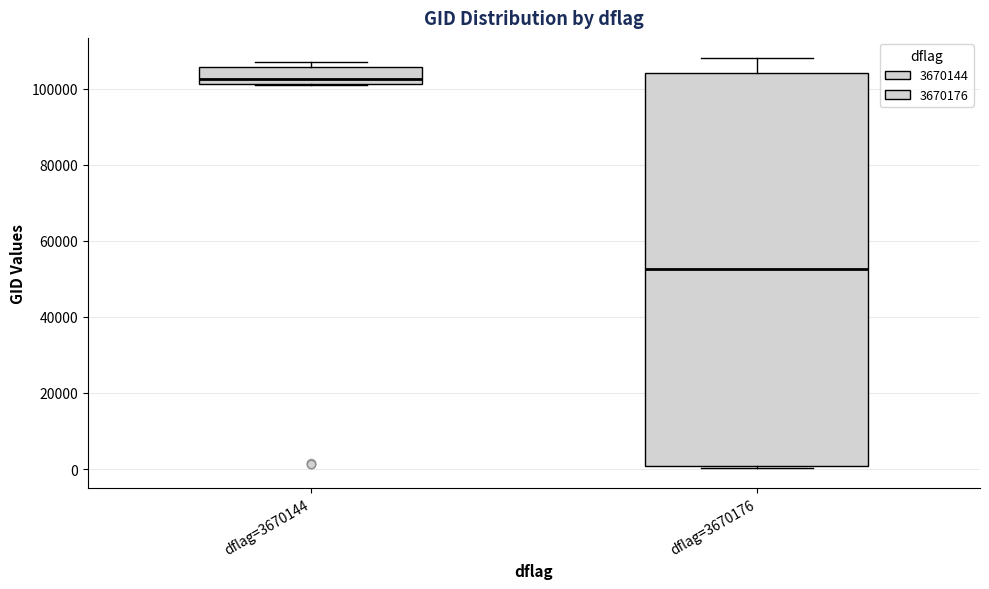

Reading left to right, read every box against the y-axis: the position of its median line, the range the box covers, and the ends of its whiskers. The values are not printed on the chart, so give them approximately, as read against the axis.

dflag=3670144: median 102000 (just above the box's lower edge), box 102000 to 106000, whiskers 100000 to 108000
dflag=3670176: median 52000, box 0 to 104000, whiskers 0 to 108000